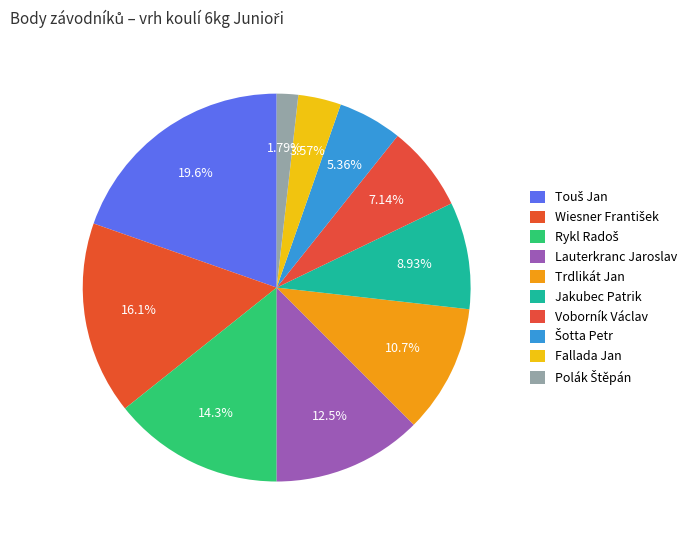

True or false: Voborník Václav accounts for 1% of the total.

False